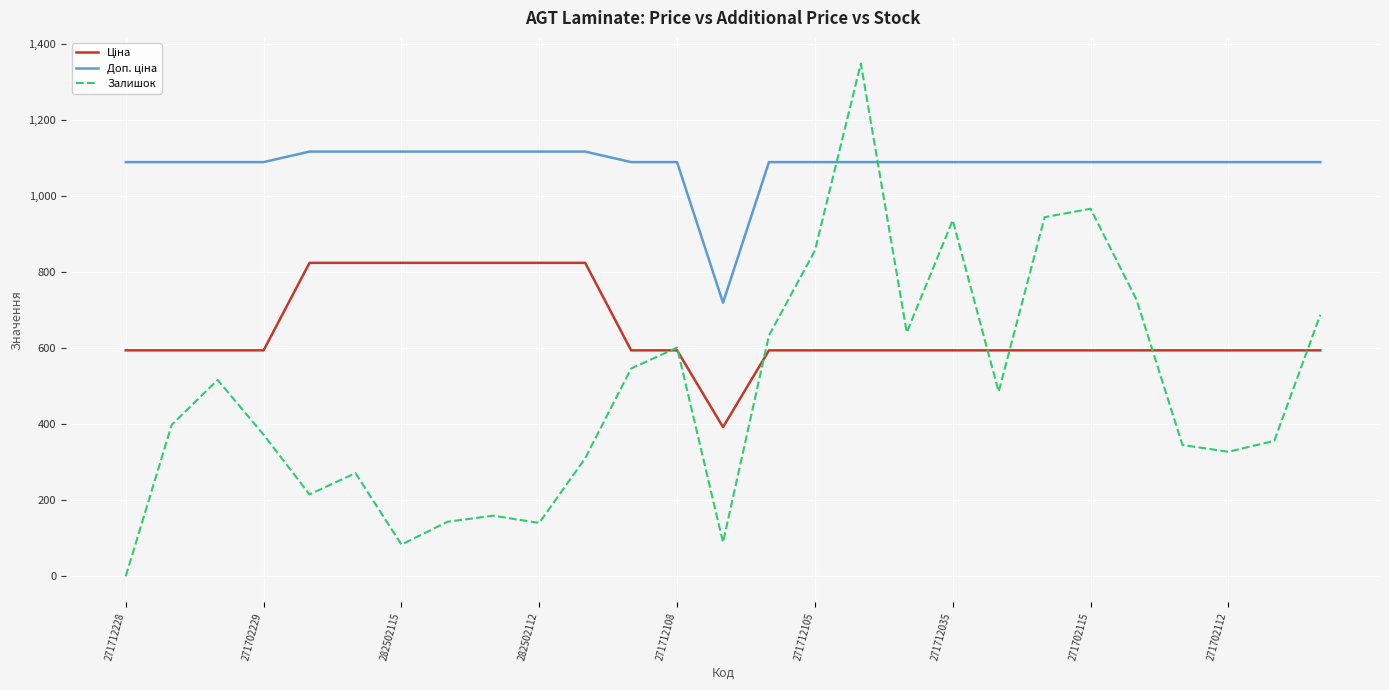

What is the greatest value displayed?

1348.0